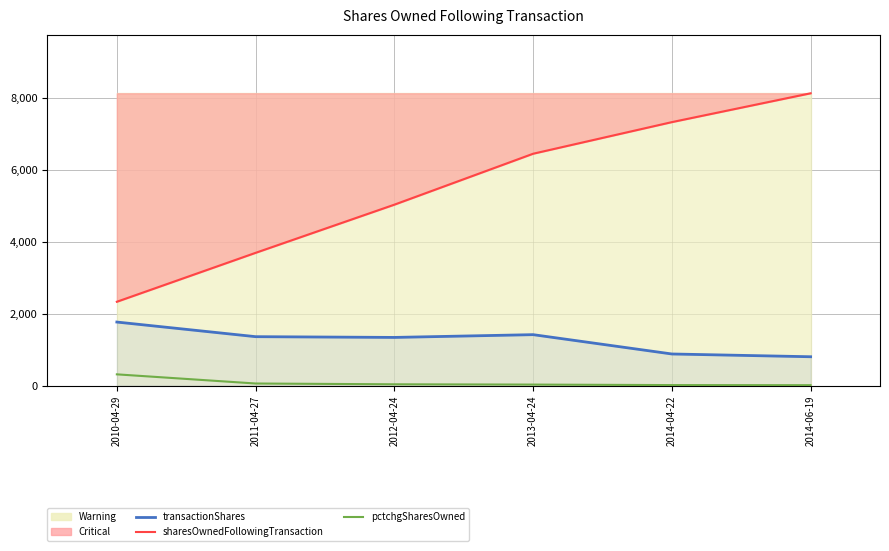

True or false: pctchgSharesOwned and transactionShares intersect in this chart.

False